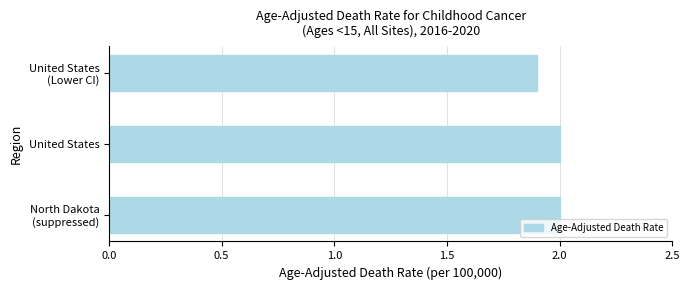

Reading bottom to top, transcribe all the data shown in this chart.

2.0	2.0	1.9